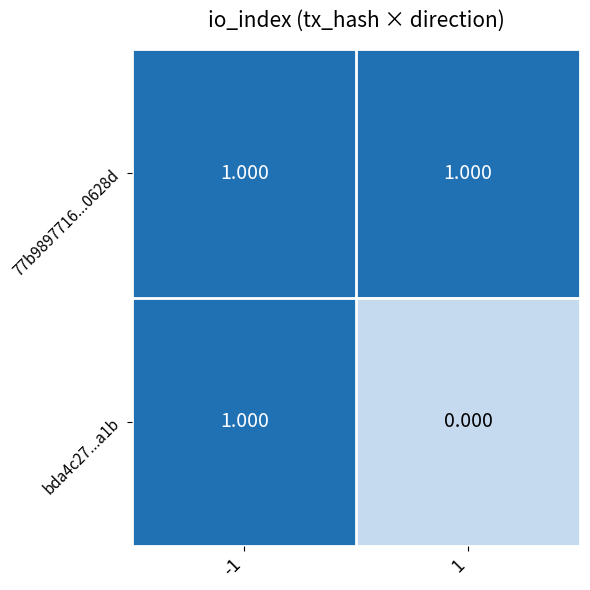

Is the value of bda4c27...a1b at 1 greater than the value of 77b9897716...0628d at -1?

No